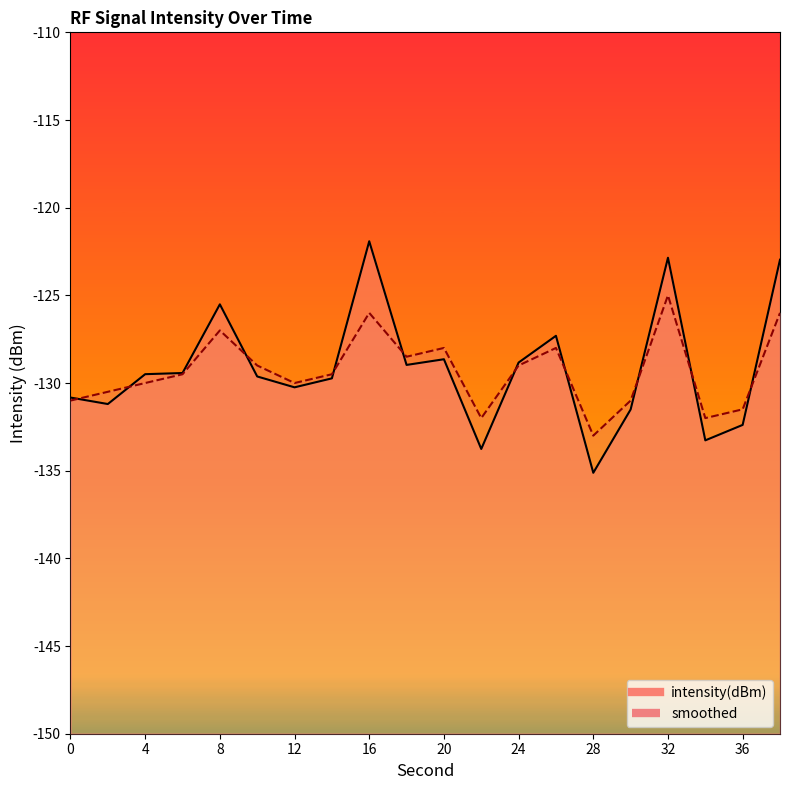

At which category does smoothed reach its first local valley?

12